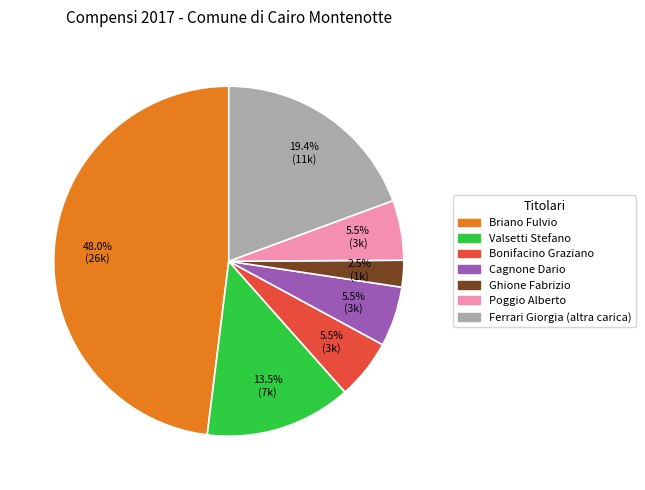

Which category has the biggest portion of the pie?

Briano Fulvio